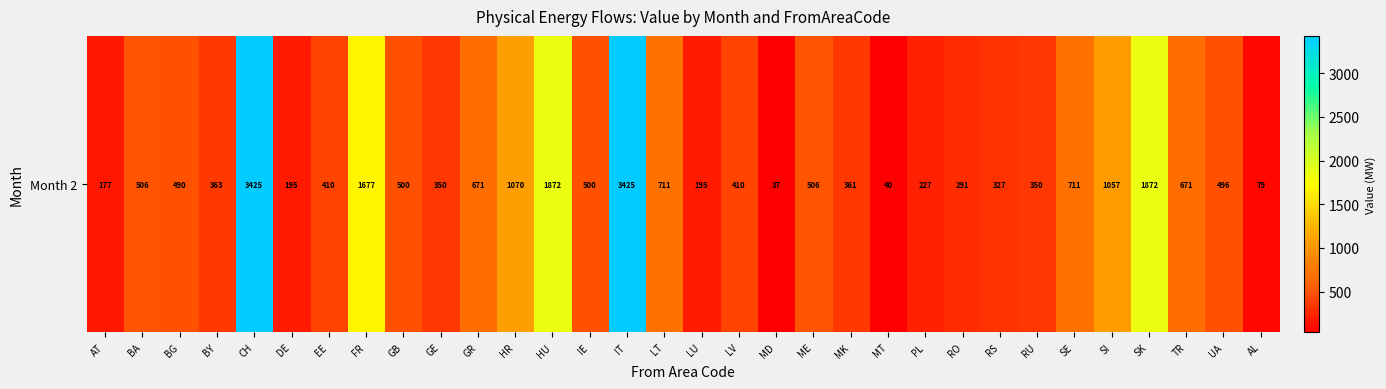

Is it true that the value at SK is 890?

False